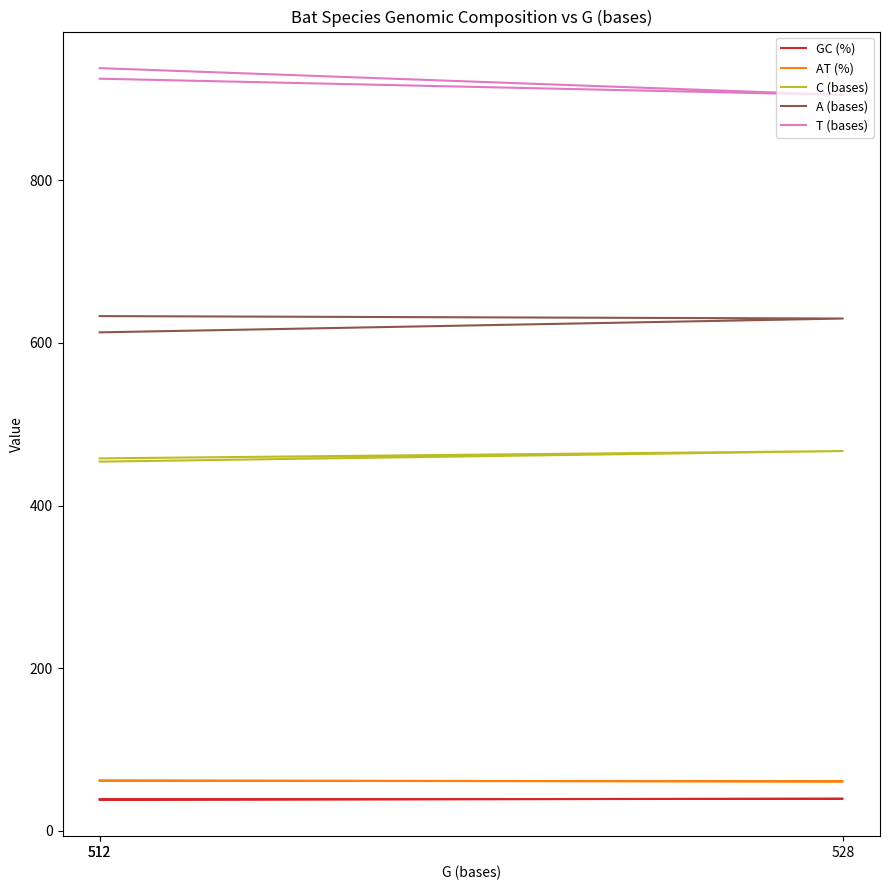

What is the maximum value for AT (%)?

61.7